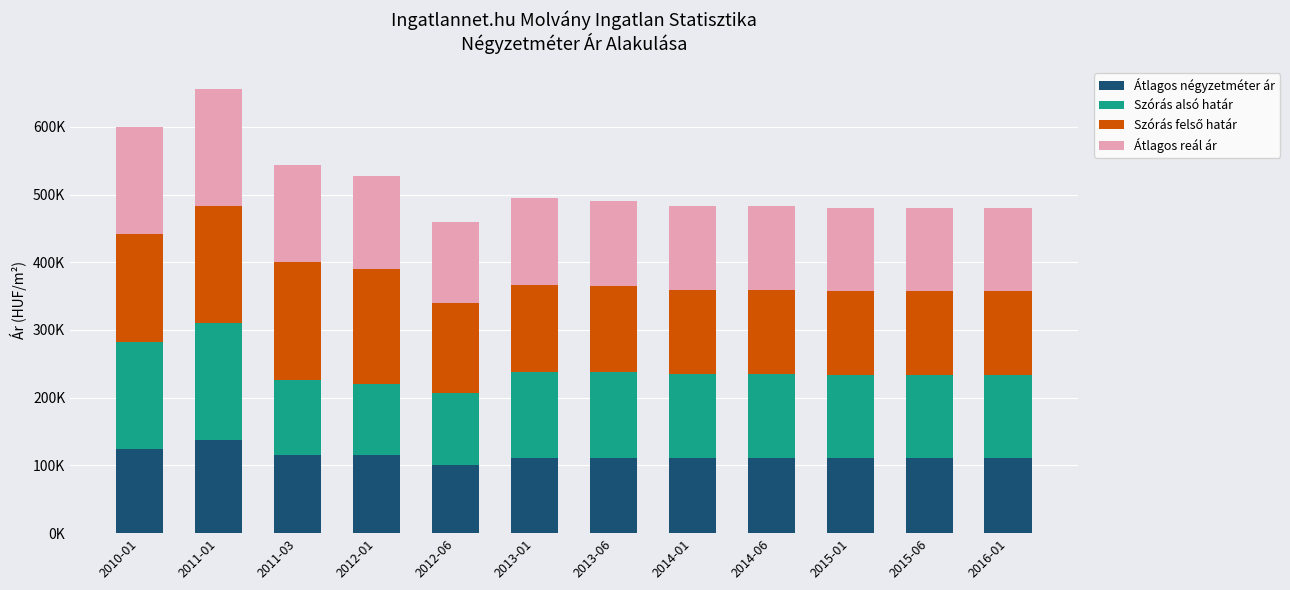

Which series has the widest spread of values?

Szórás alsó határ